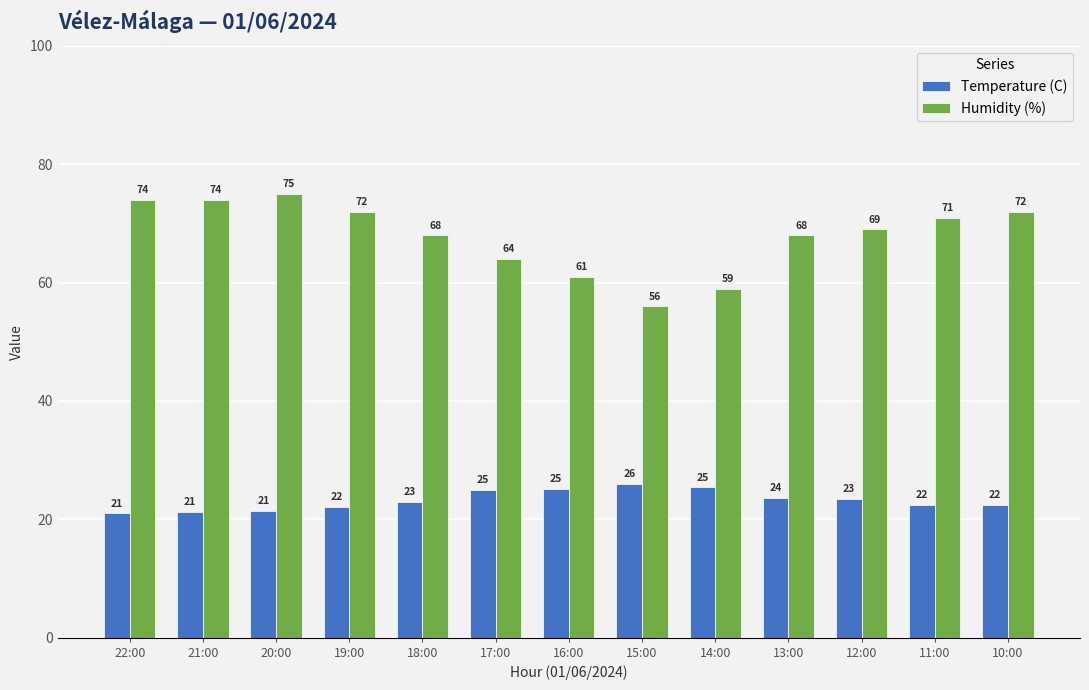

Which series has the widest spread of values?

Humidity (%)